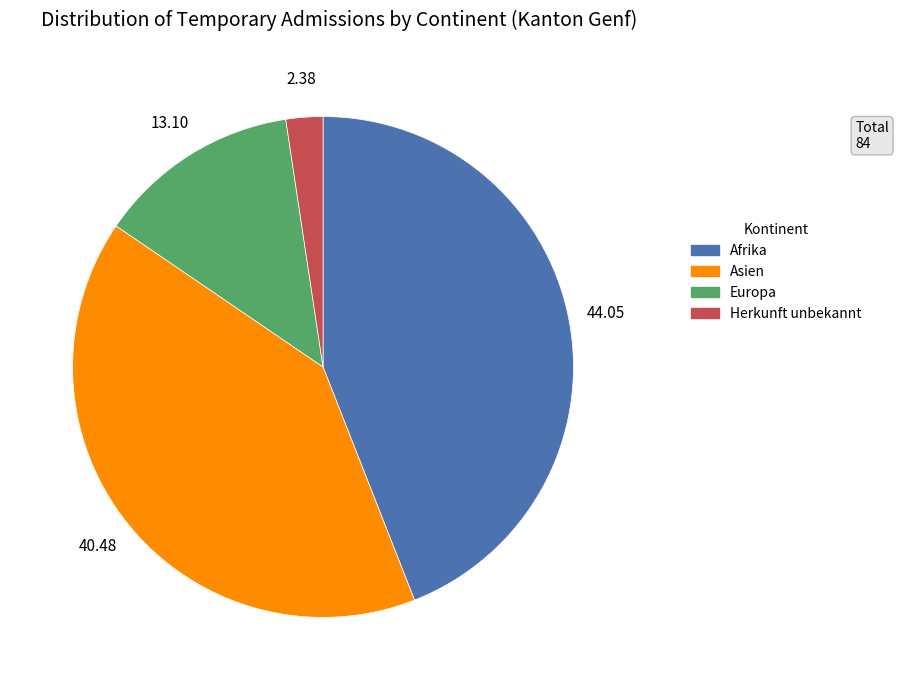

Is there a majority slice in this chart?

No